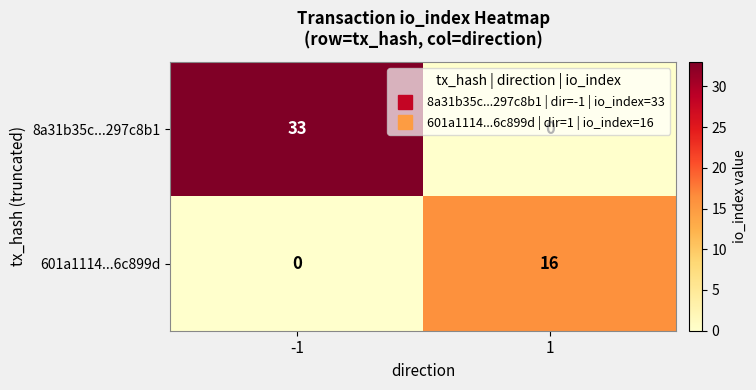

Is it true that 8a31b35c...297c8b1 equals 13 at -1?

False